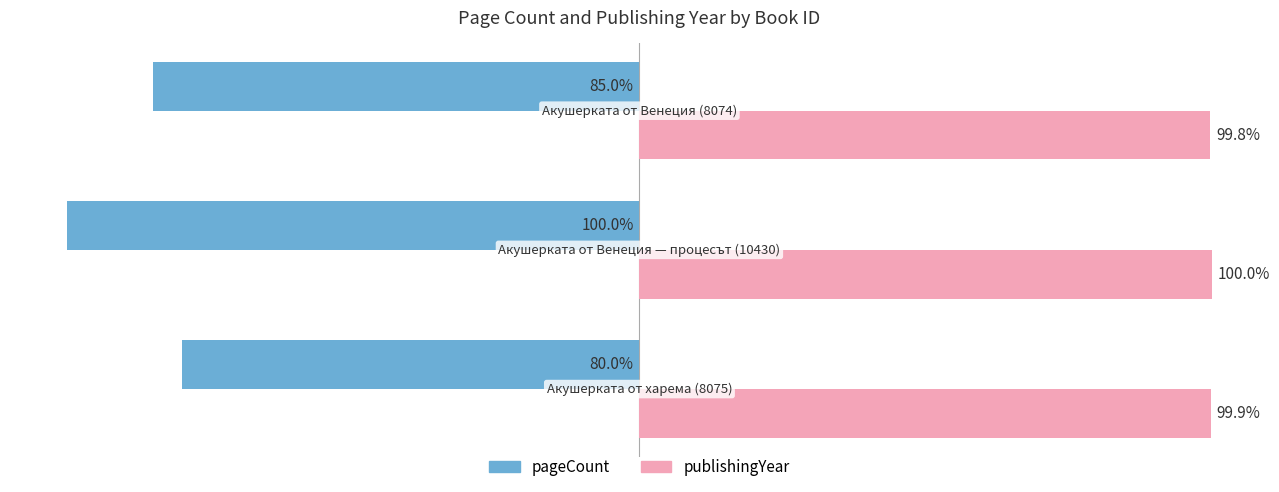

List the series in order of their overall mean, highest first.

publishingYear, pageCount